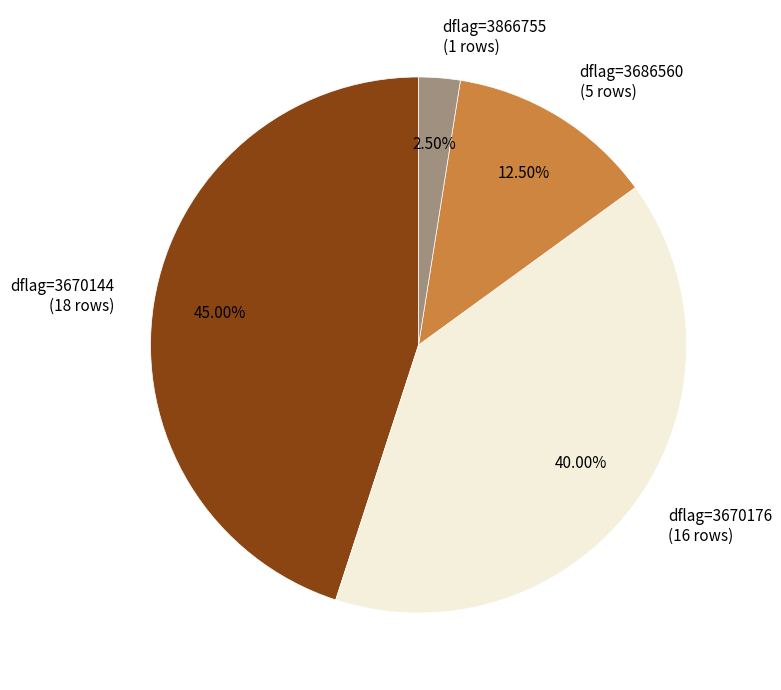

Is the sum of dflag=3866755 and dflag=3686560 greater than half?

No